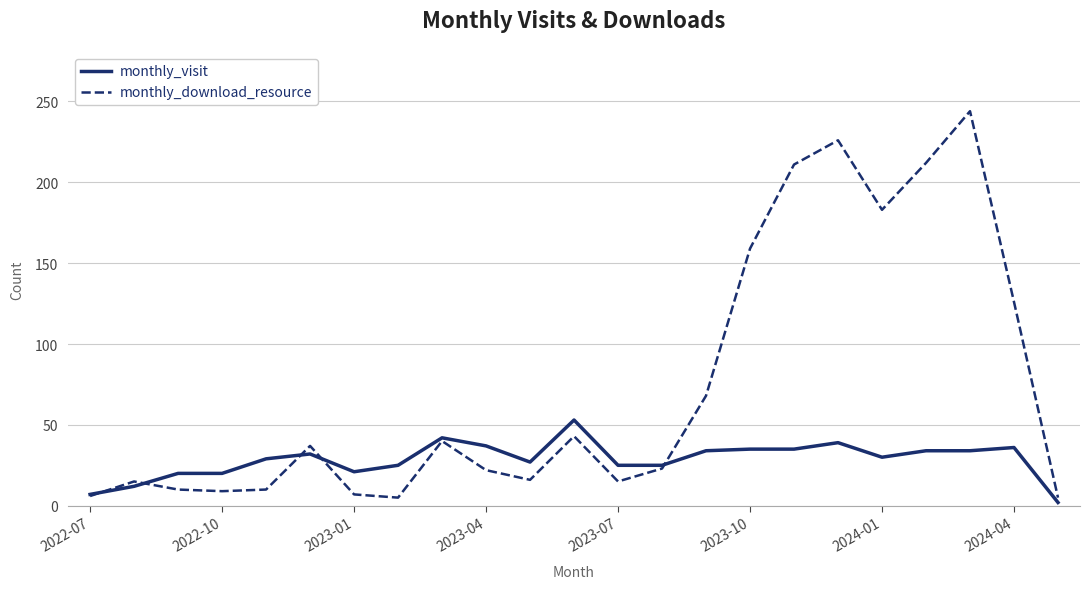

What is the highest value of the monthly_visit series?

53